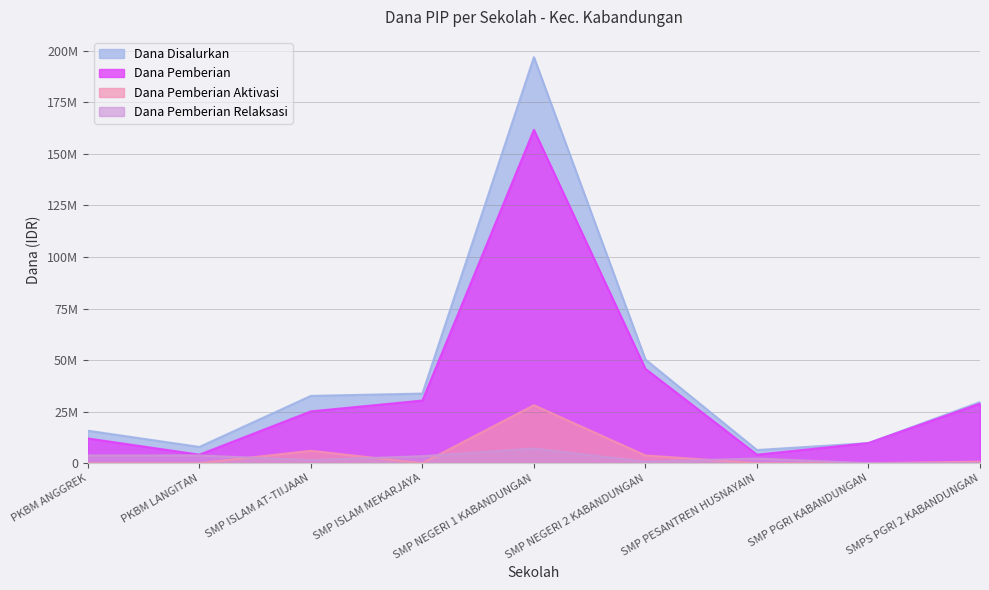

Reading left to right, list all the values displayed in this chart.

Dana Disalurkan: 15750000	7875000	32625000	33750000	196875000	50250000	6375000	9750000	29625000
Dana Pemberian: 12000000	4125000	25125000	30375000	161625000	45750000	4125000	9750000	28875000
Dana Pemberian Aktivasi: 0	0	6000000	0	28125000	3750000	0	0	750000
Dana Pemberian Relaksasi: 3750000	3750000	1500000	3375000	7125000	750000	2250000	0	0